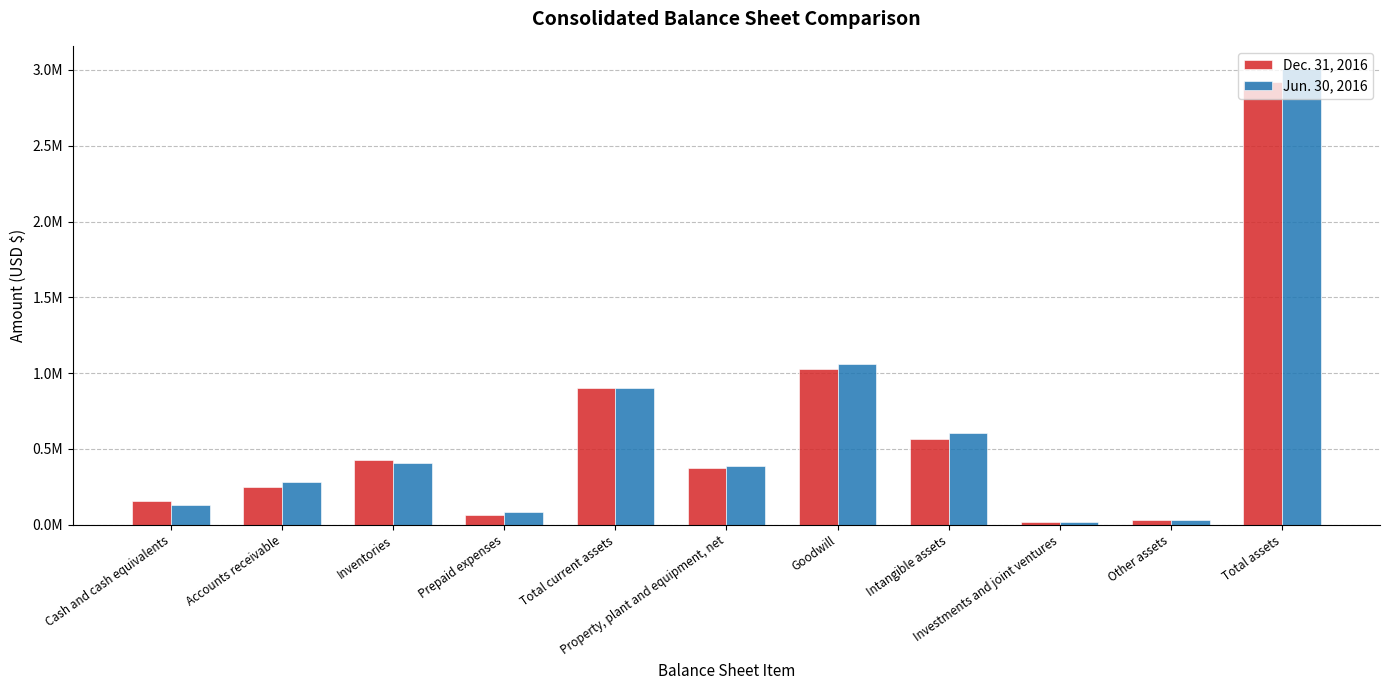

What is the total value across all series at Inventories?

839142